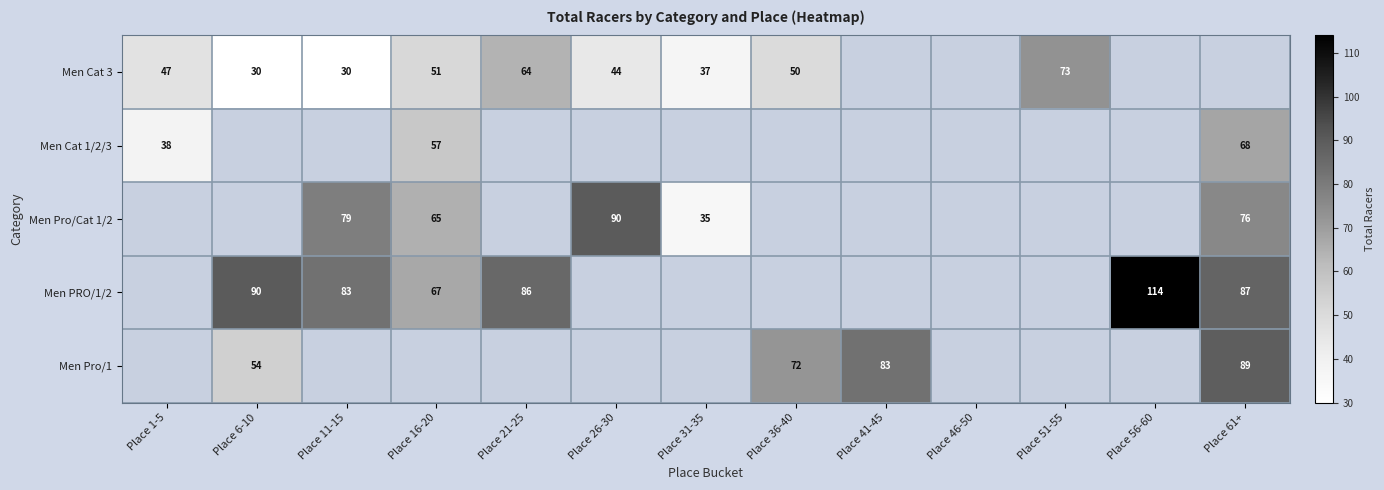

The value of Men Pro/Cat 1/2 at Place 11-15 is 49. True or false?

False